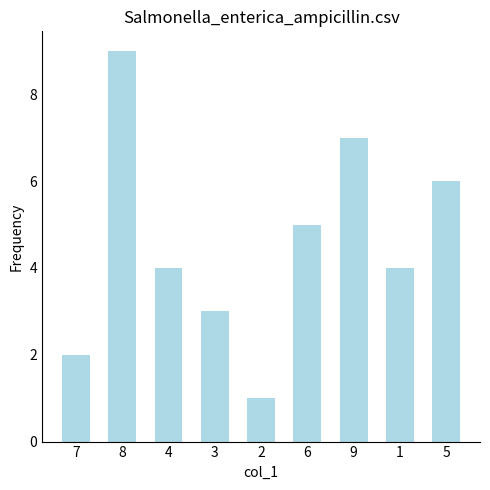

Reading left to right, extract all data points from this chart.

7=2	8=9	4=4	3=3	2=1	6=5	9=7	1=4	5=6